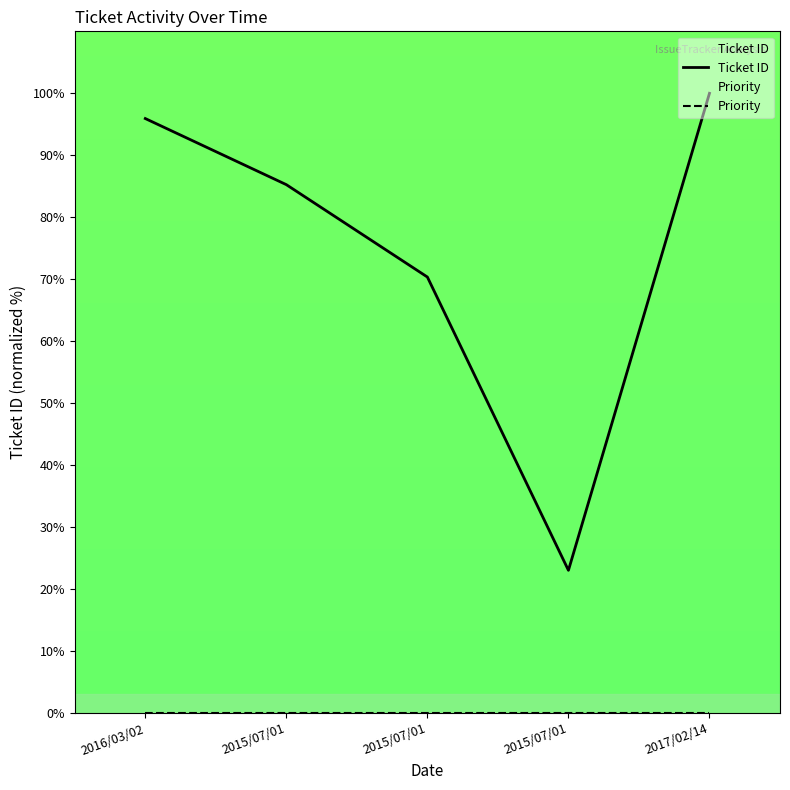

Which series has the largest range (max minus min)?

Ticket ID